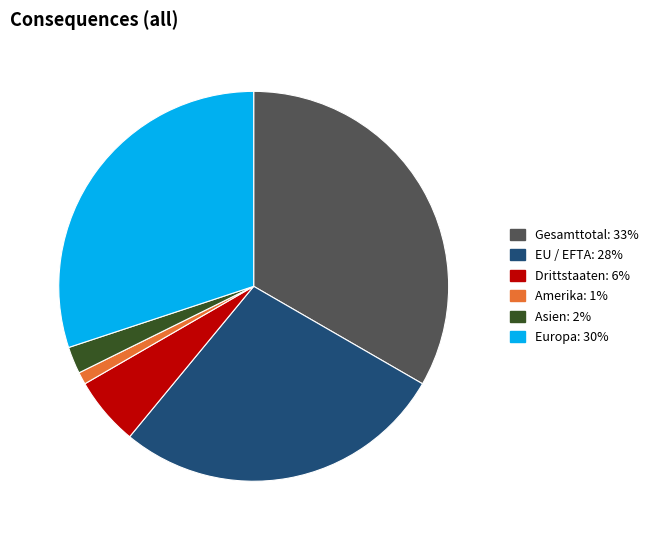

Is there a majority slice in this chart?

No